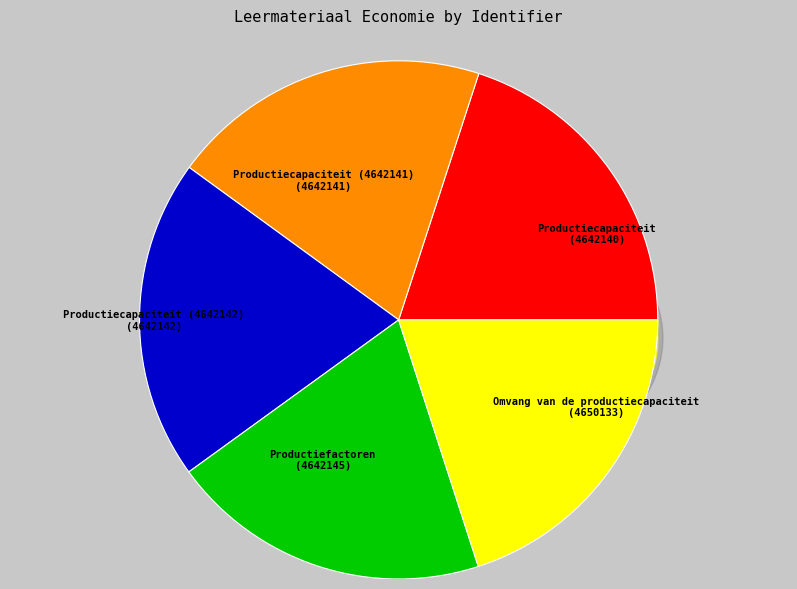

Does Productiecapaciteit account for over 50% of the chart?

No